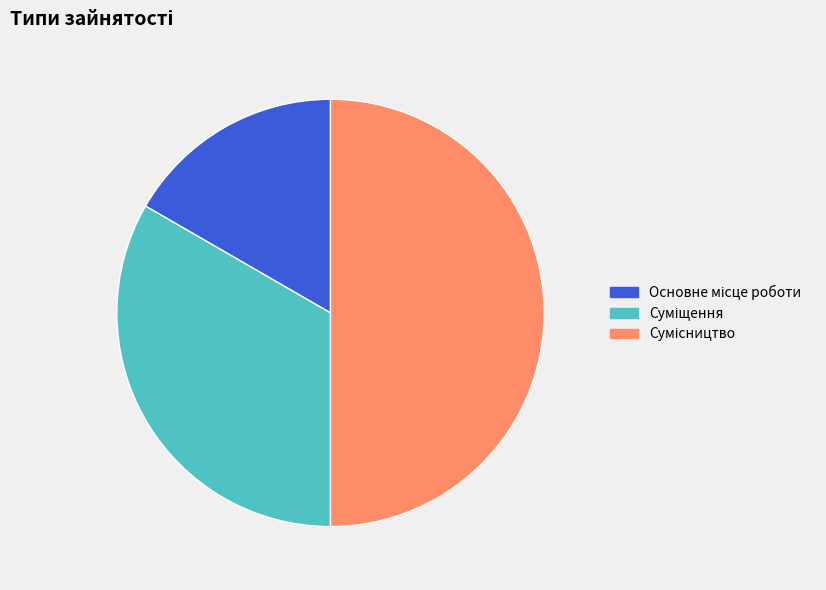

Does any single category account for the majority?

No